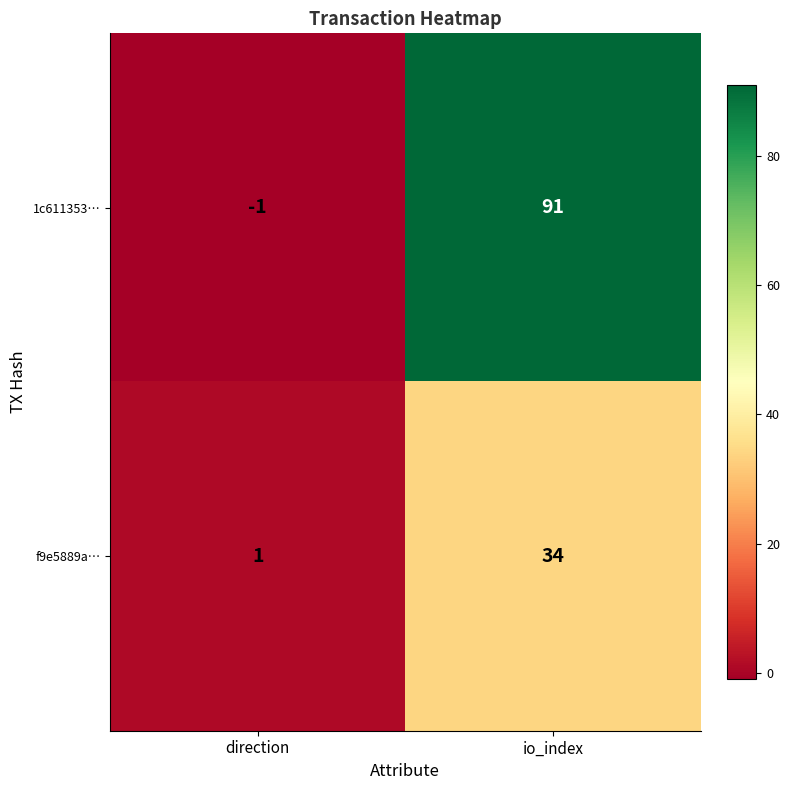

Which series changed the most between direction and io_index?

1c611353…